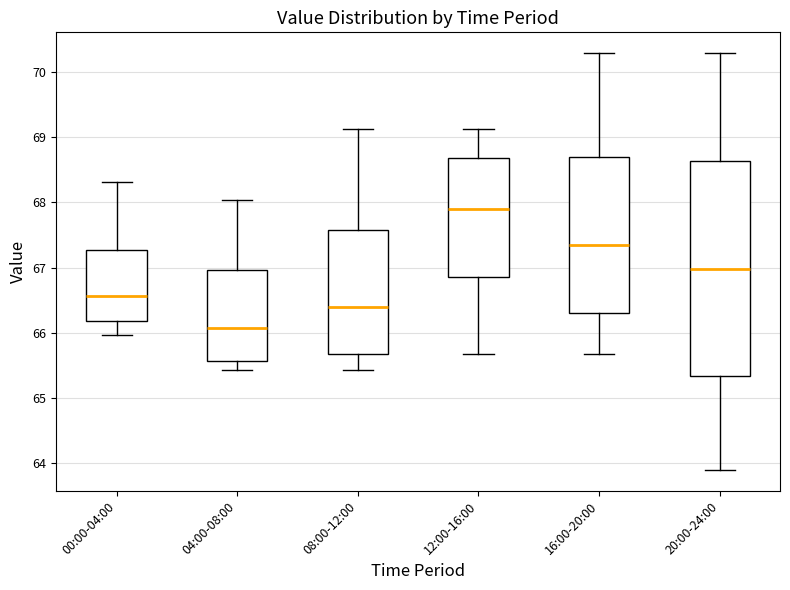

Where does the lower whisker of the box for 20:00-24:00 end on the y-axis? The values are not printed on the chart, so give them approximately, as read against the axis.

63.9